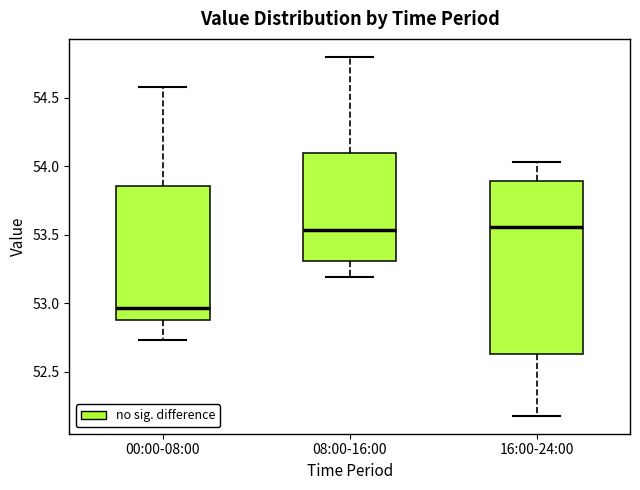

Where does the median line of the box for 08:00-16:00 sit on the y-axis? The values are not printed on the chart, so give them approximately, as read against the axis.

53.55